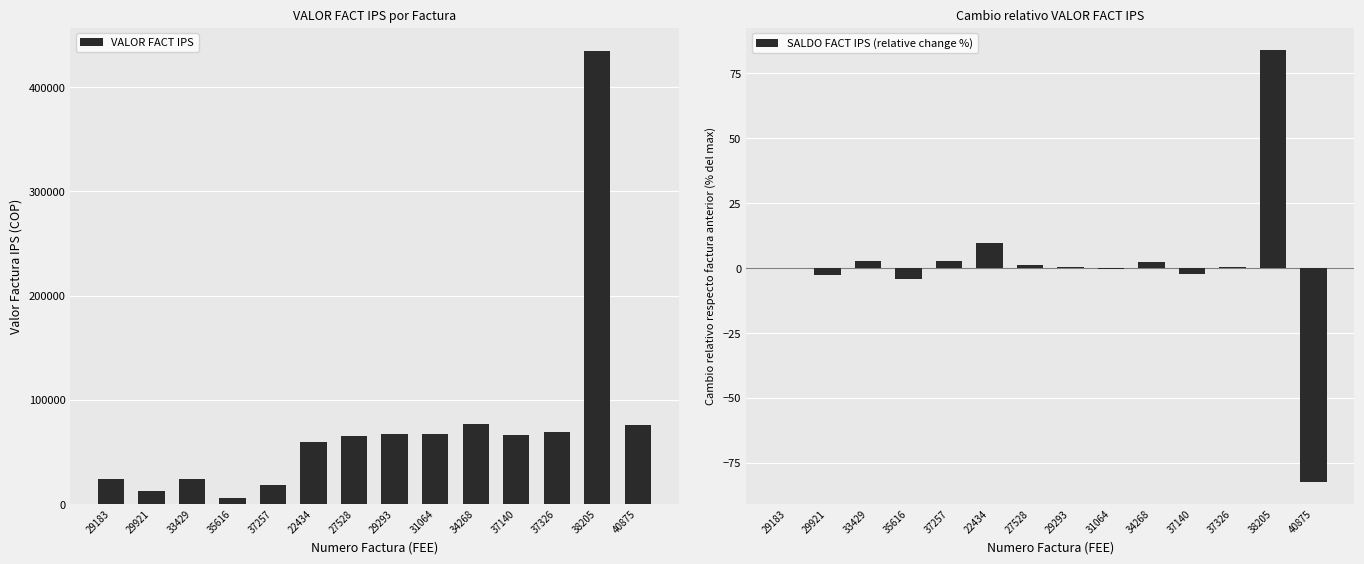

List the labels in order of SALDO FACT IPS (relative change %) value, largest first.

38205, 22434, 37257, 33429, 34268, 27528, 37326, 29293, 29183, 31064, 37140, 29921, 35616, 40875